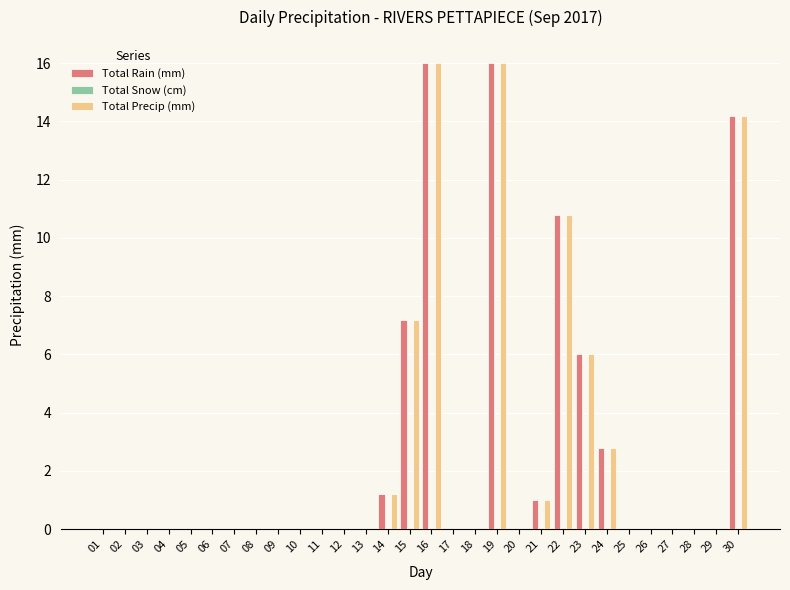

How many distinct data groups are displayed?

2